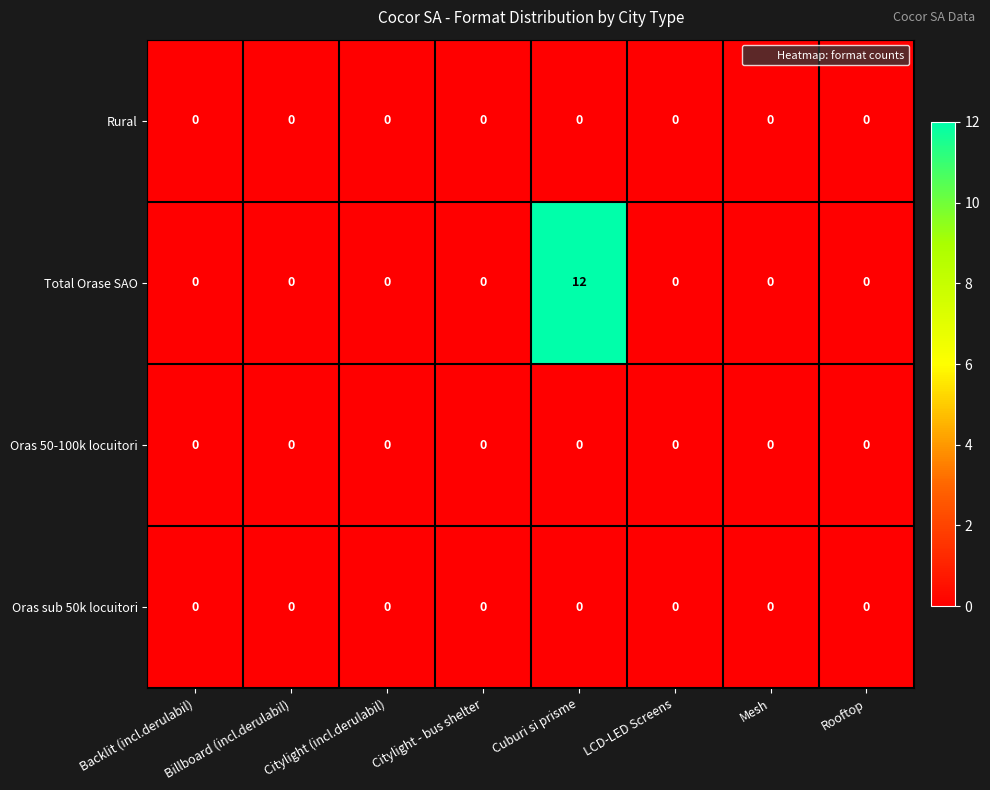

Which series has the widest spread of values?

Total Orase SAO